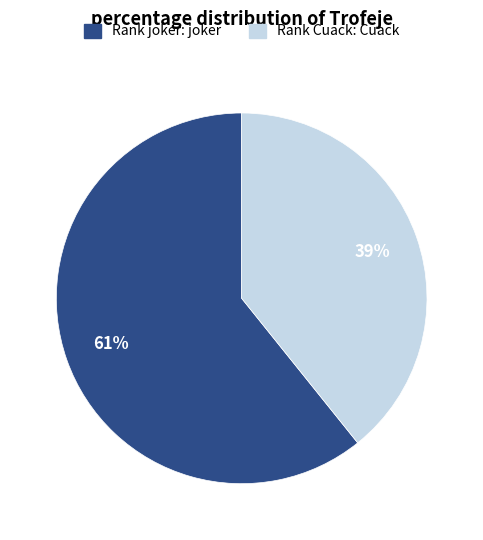

To the nearest percent, what portion does Rank joker: joker represent?

61%